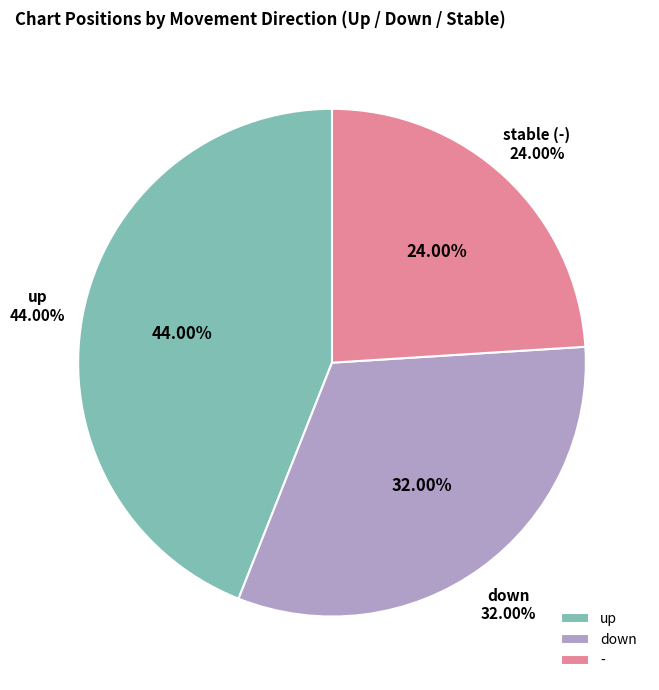

How many segments does this pie chart have?

3